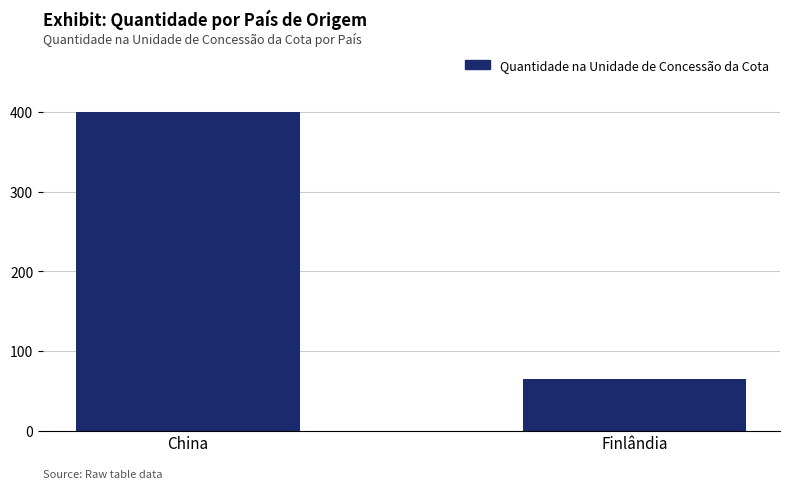

What is the difference between the maximum and minimum values?

335.3